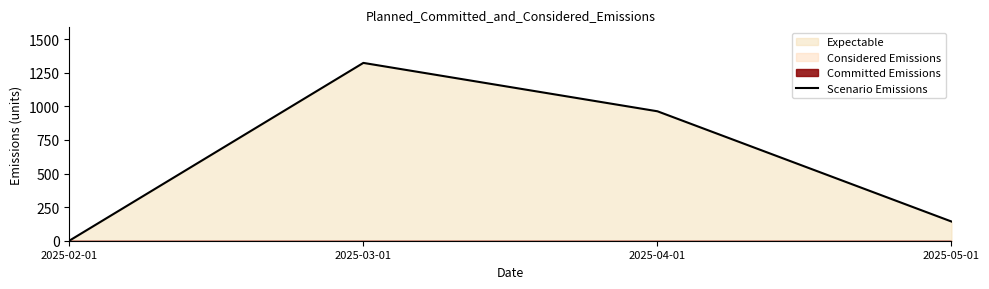

Is it true that the value at 2025-04-01 is 963.8?

True